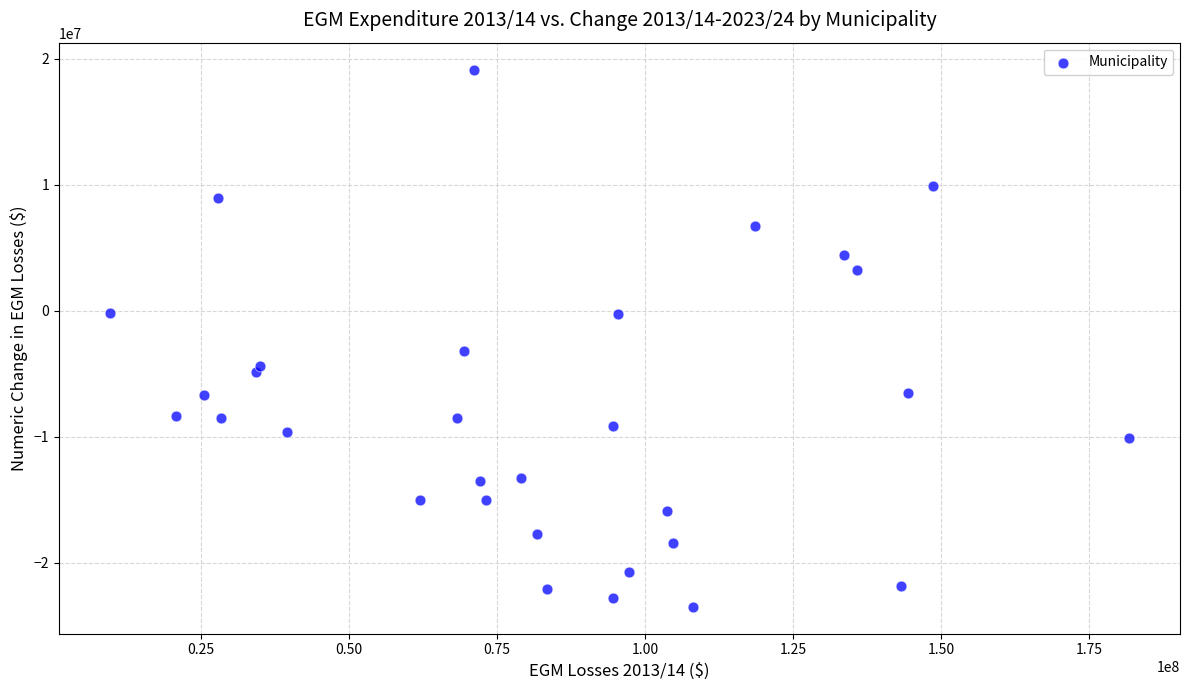

What Y value in the scatter plot is closest to -2161208?

-3145912.5